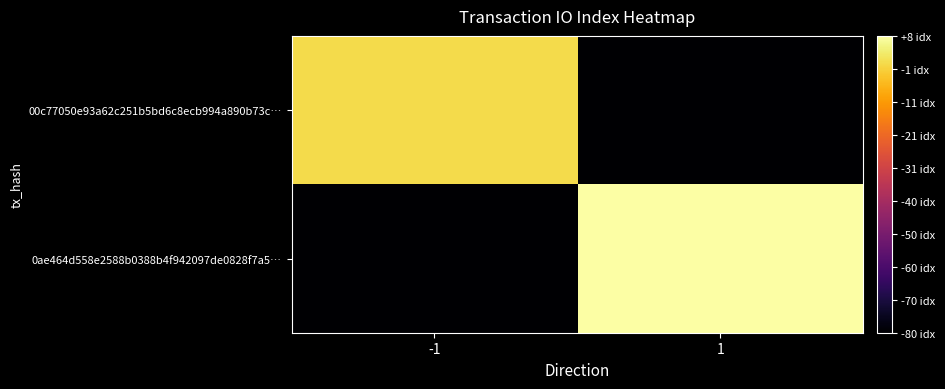

Which series has the largest range (max minus min)?

0ae464d558e2588b0388b4f942097de0828f7a5…